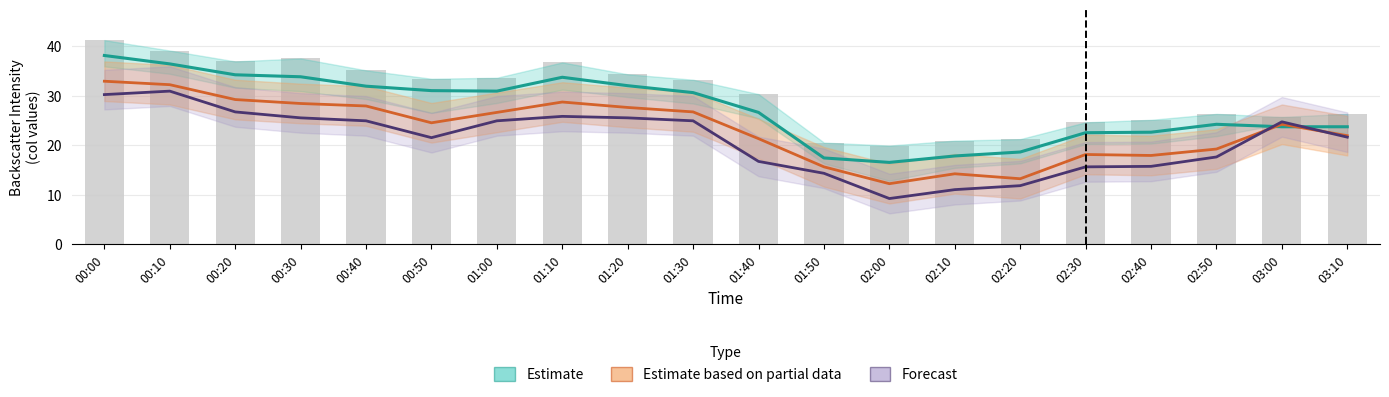

Which has a higher value, 00:10 or 01:30?

00:10